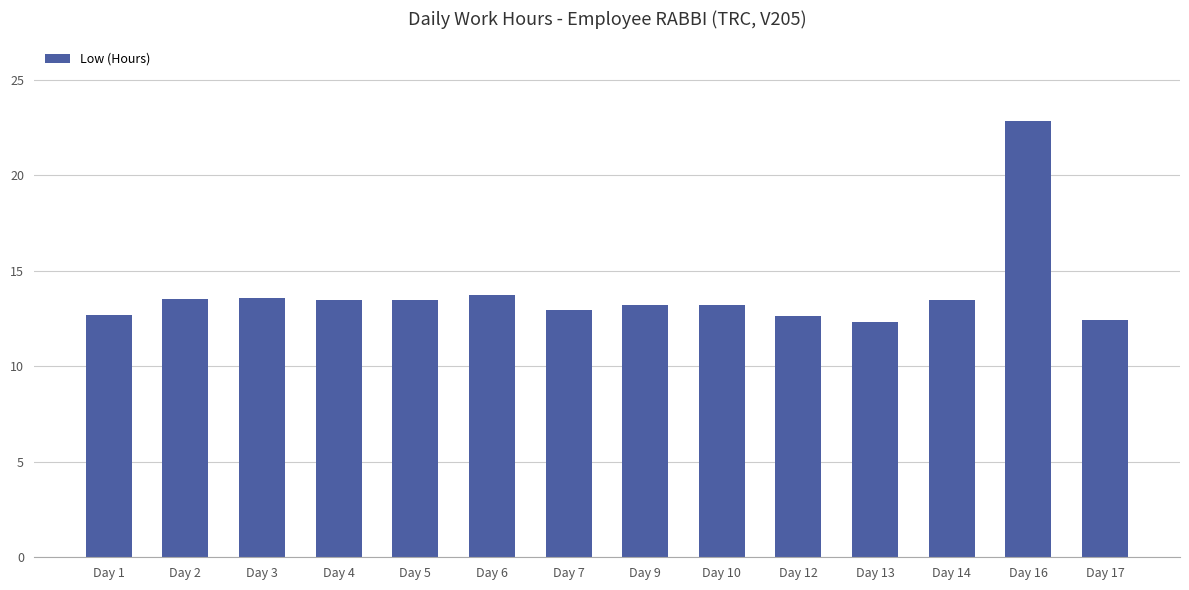

Which category has the highest value across all series?

Day 16